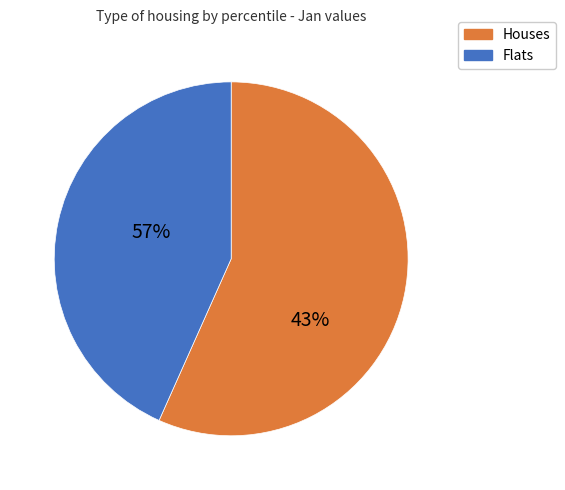

Is pct45 the majority of the pie?

No